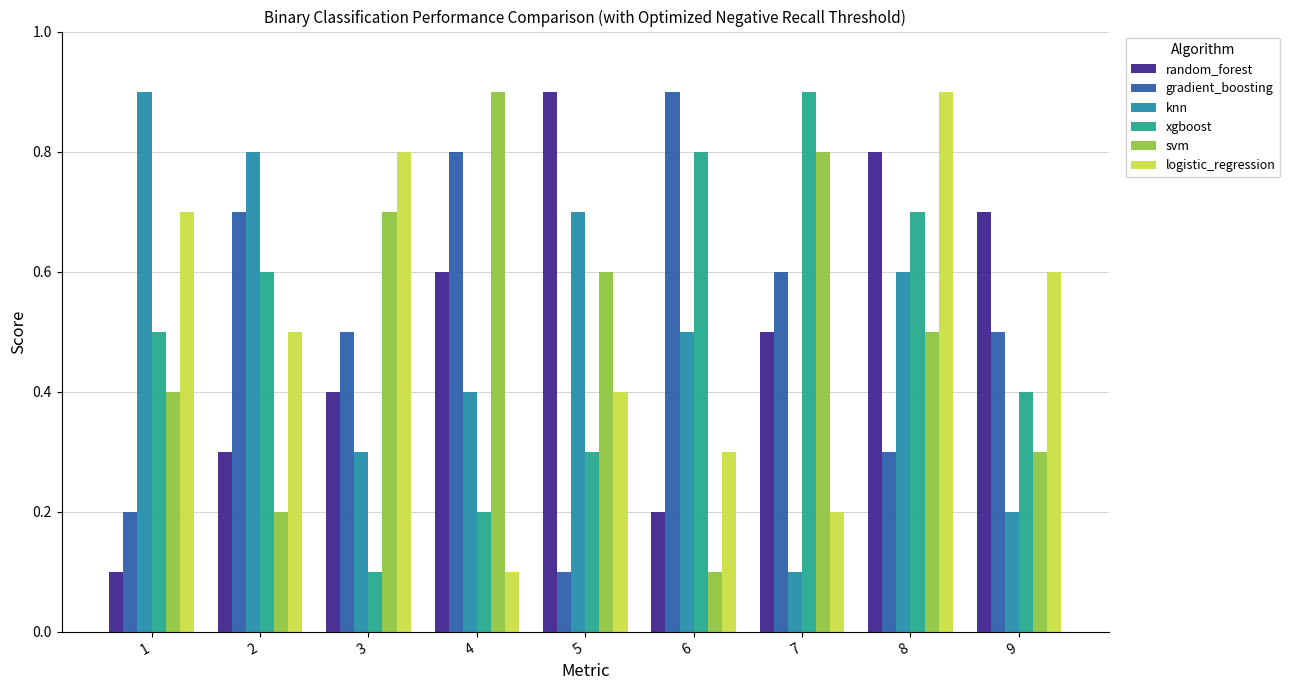

What is the sum of the knn values at 9 and 2?

1.0